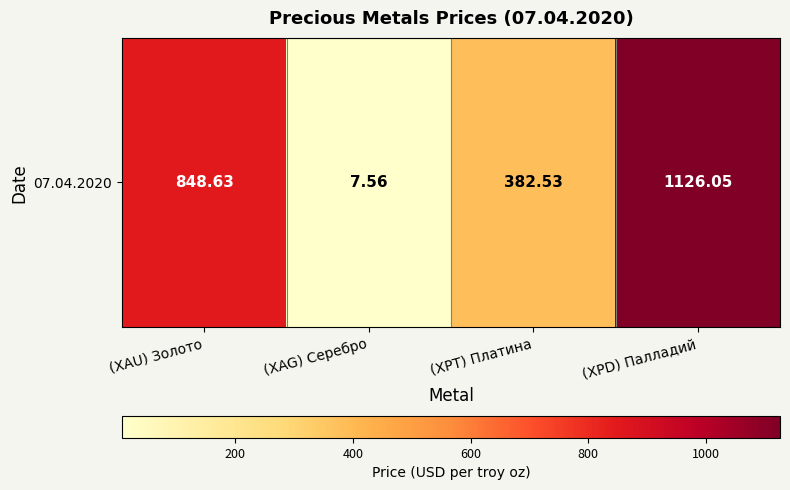

The chart shows a value of 116.7 at (XPT) Платина. True or false?

False